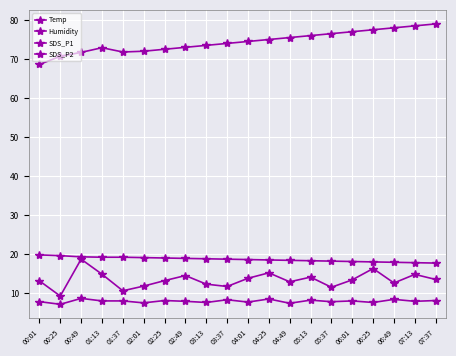

Count the number of categories in the chart.

20